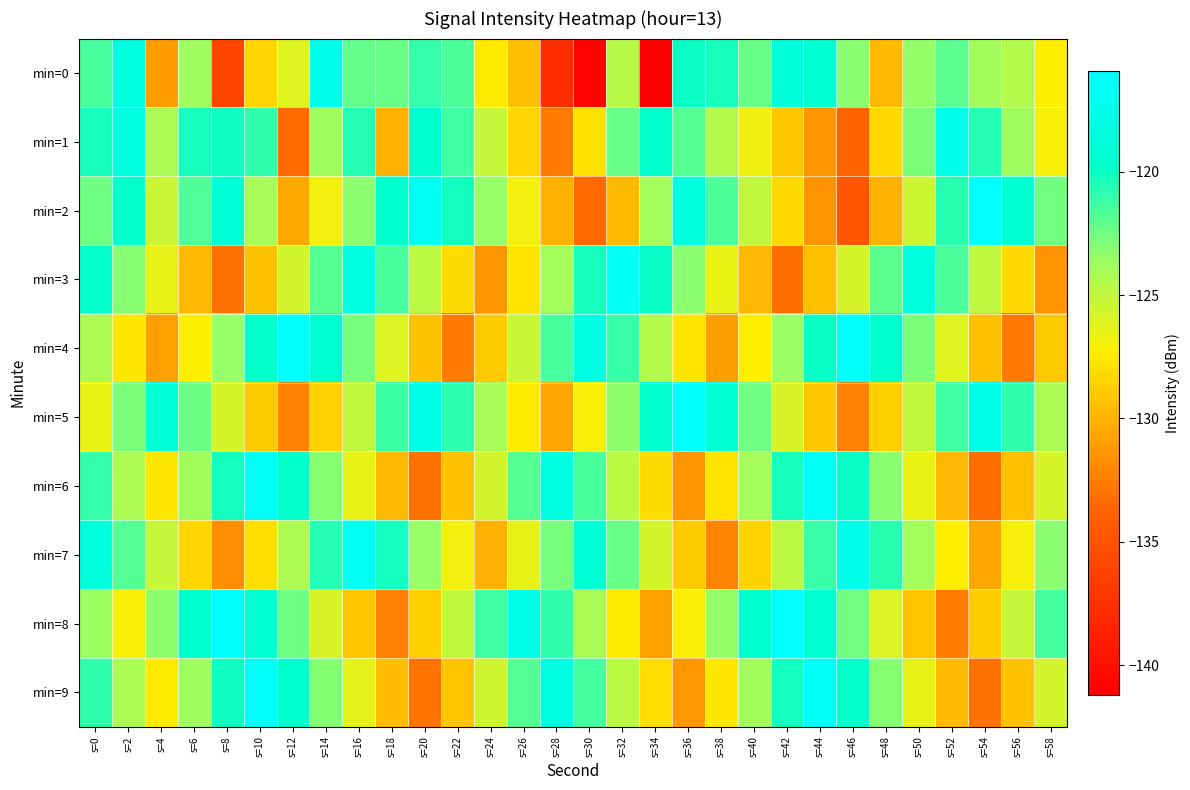

Which series has the widest spread of values?

min=0